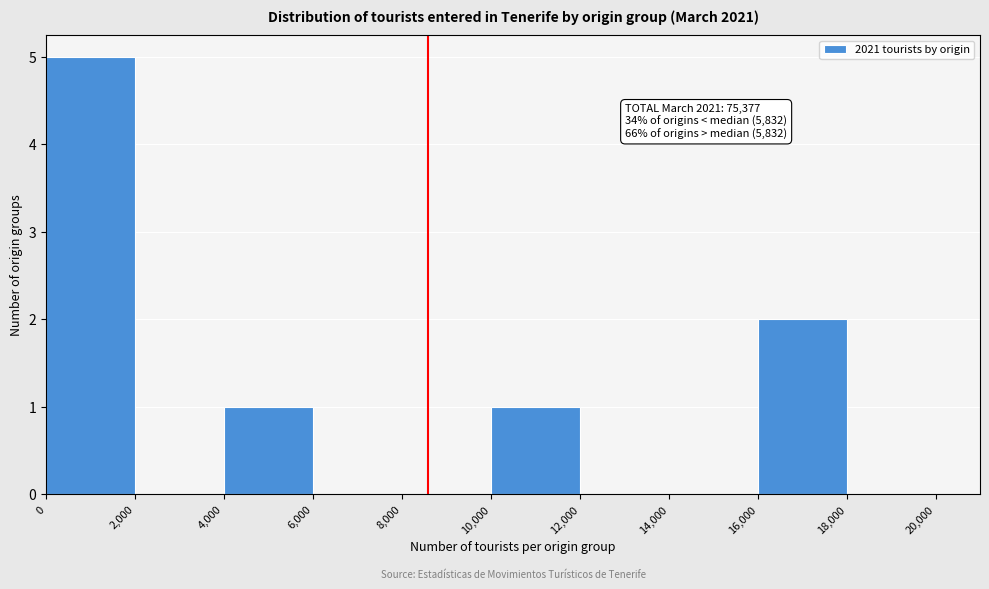

Which range on the x-axis has the tallest bar?

0 to 2,000